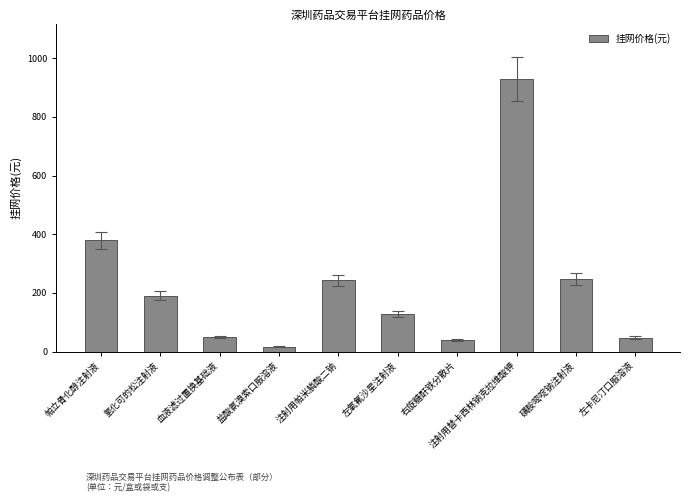

Are the bars horizontal?

No